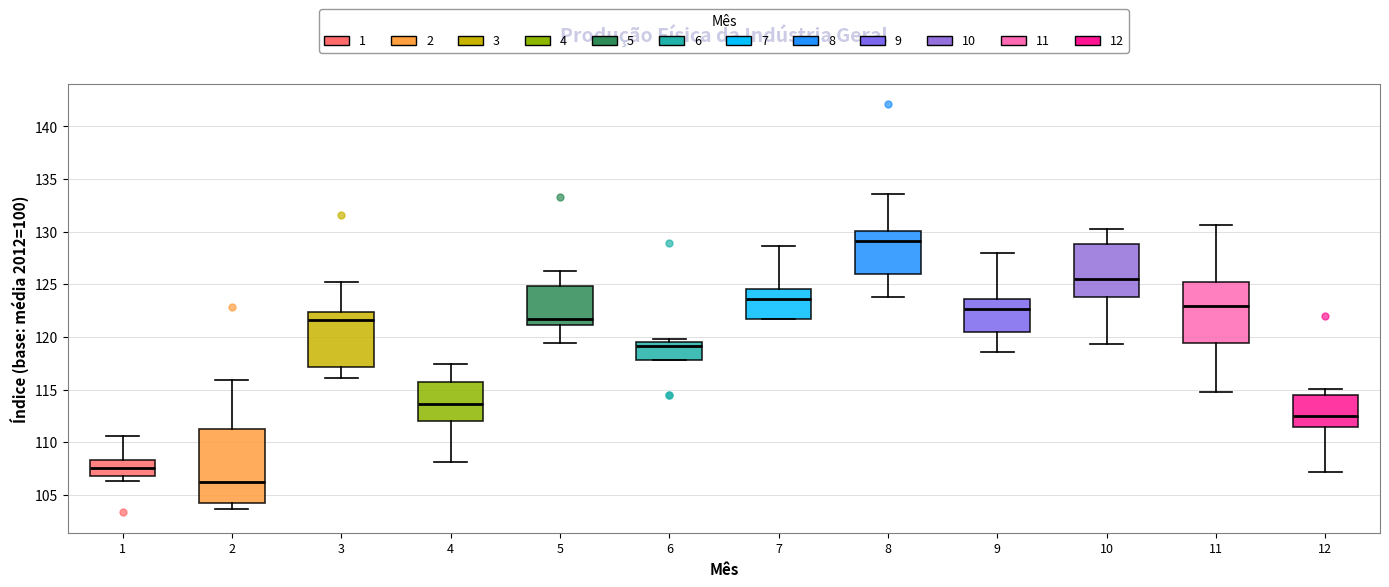

Which box's median line is the lowest?

2